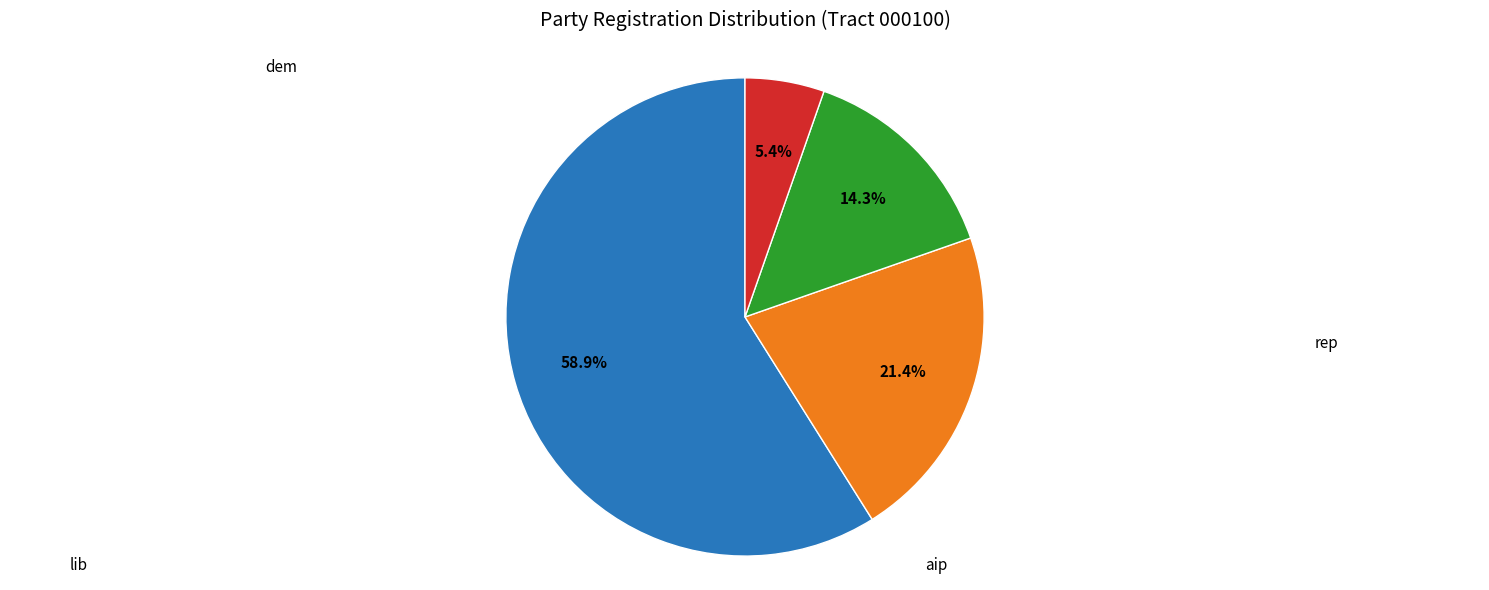

Does any single category account for the majority?

Yes